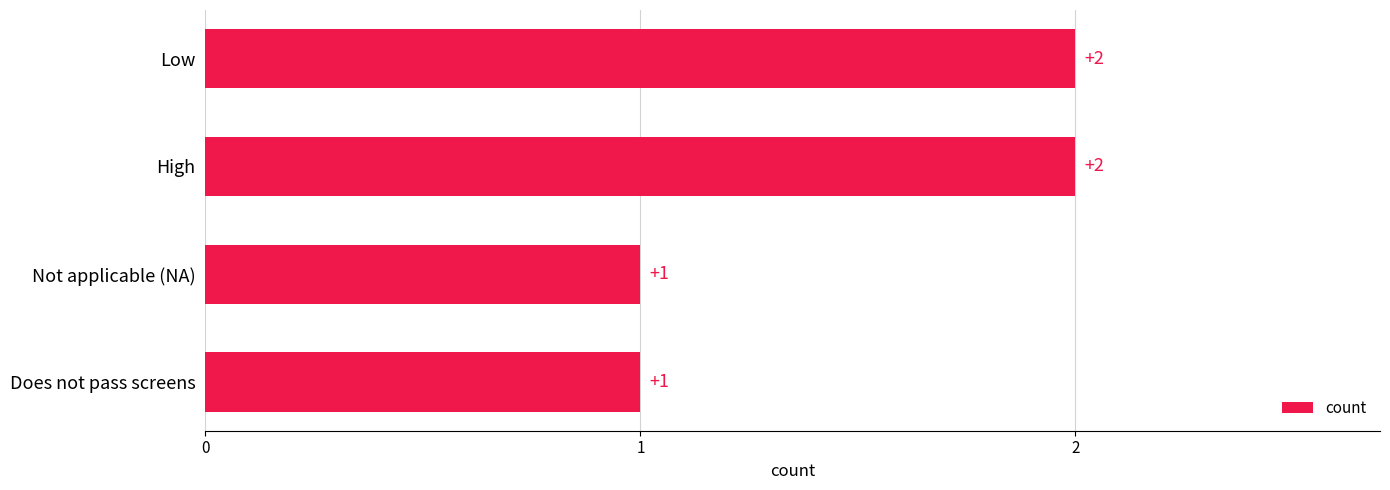

What is the sum of all values?

6